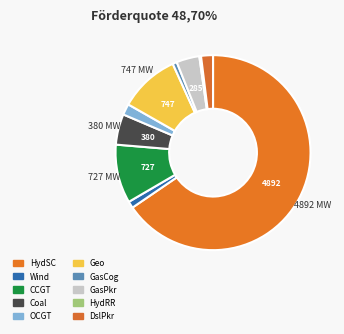

What is the total percentage of HydSC and Geo?

75.5%